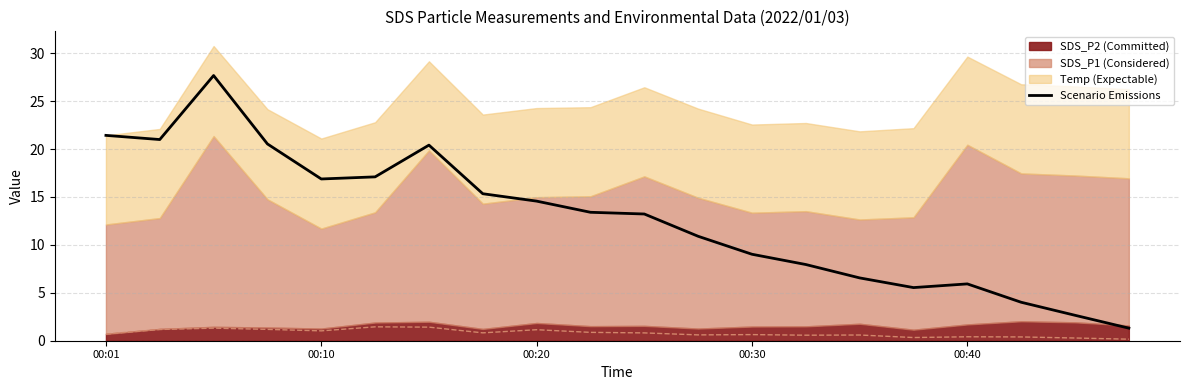

Reading left to right, transcribe all the data shown in this chart.

21.4	21.0	27.7	20.5	16.9	17.1	20.4	15.3	14.6	13.4	13.2	10.9	9.0	8.0	6.6	5.5	5.9	4.0	2.7	1.3